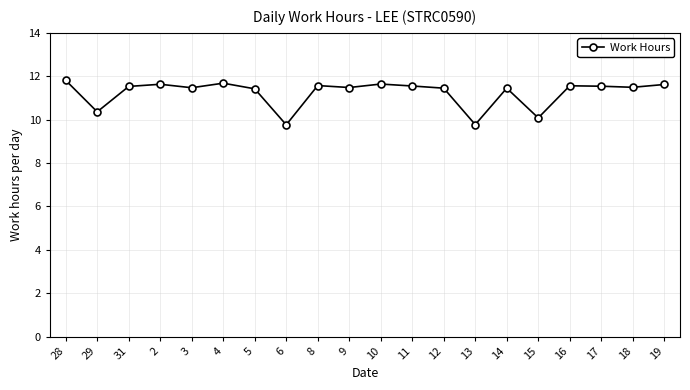

What value does the data have at 10?

11.6